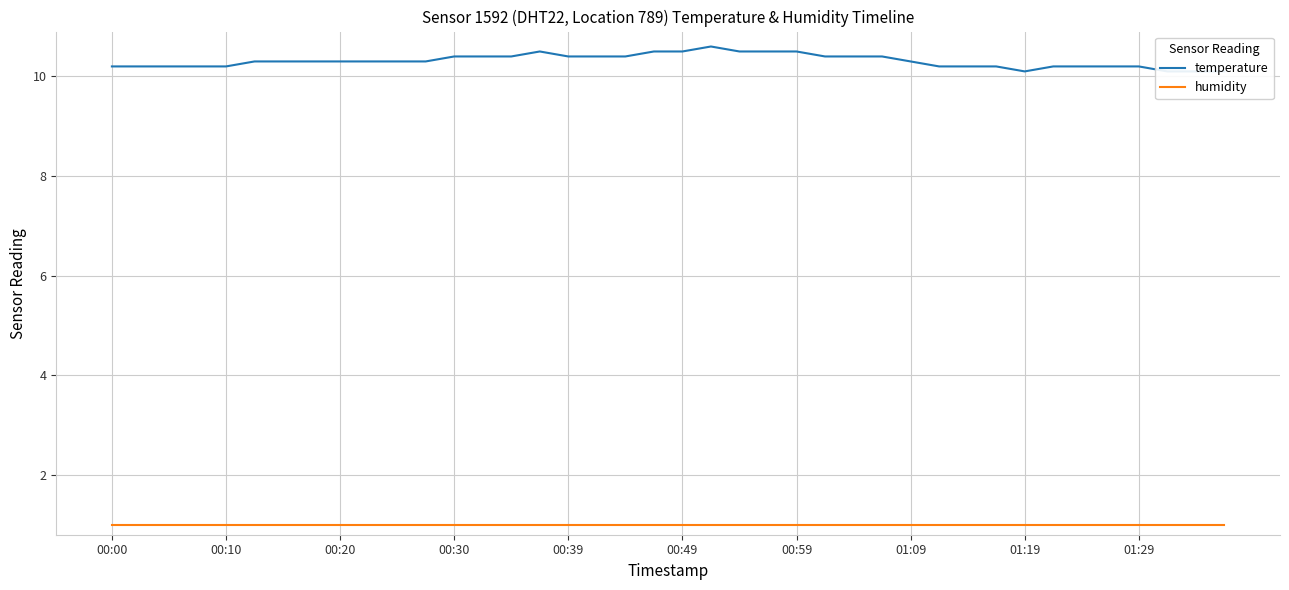

True or false: humidity has more than 2 points higher than both neighbors.

False